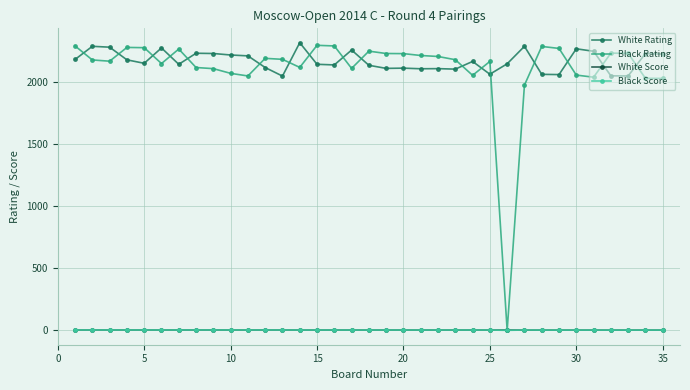

What is the maximum value shown in the chart?

2319.0